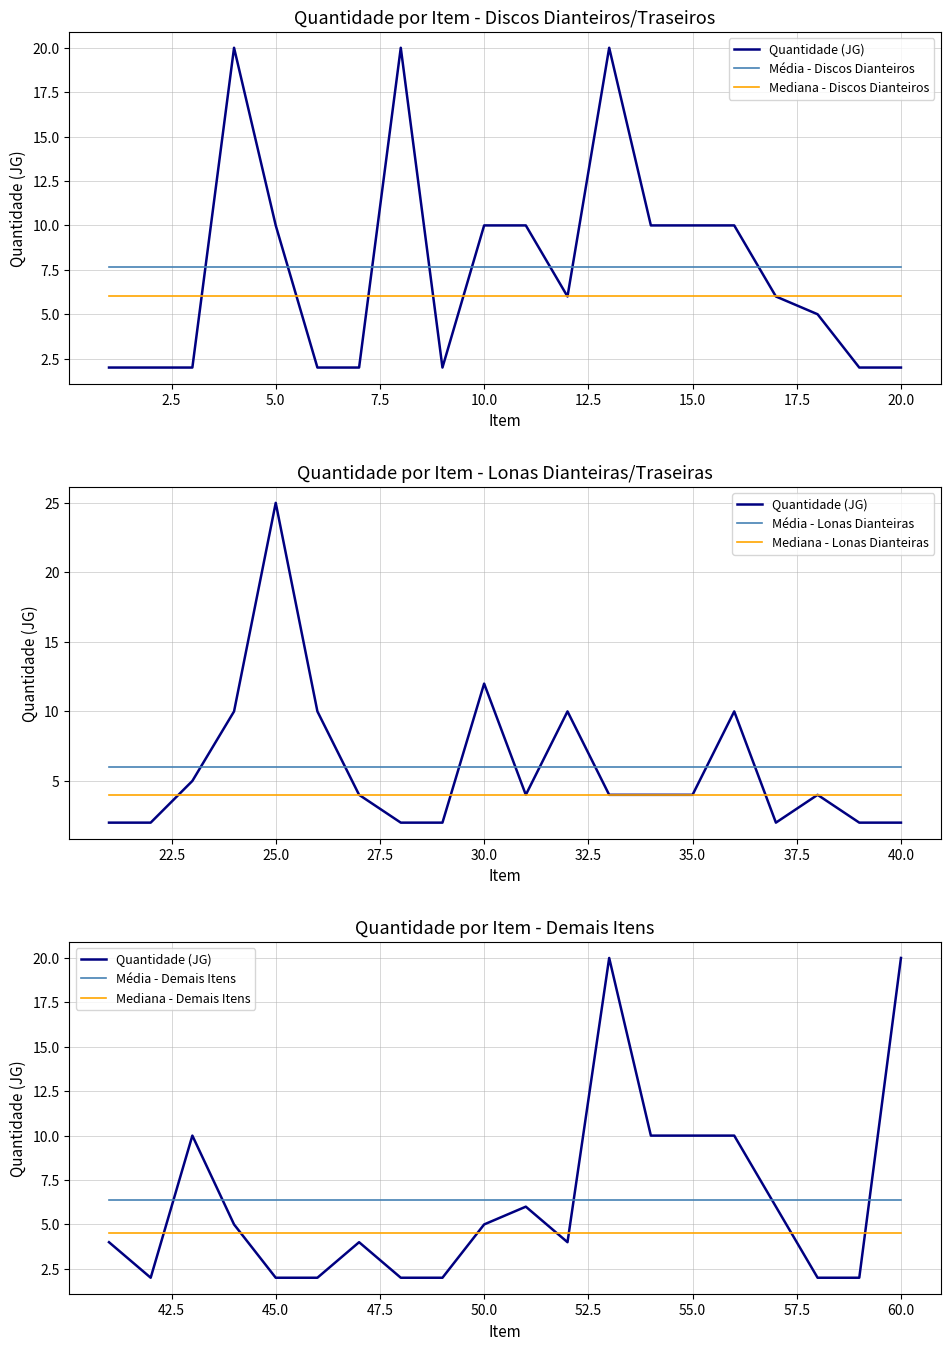

At which label does the data first exceed 6?

4